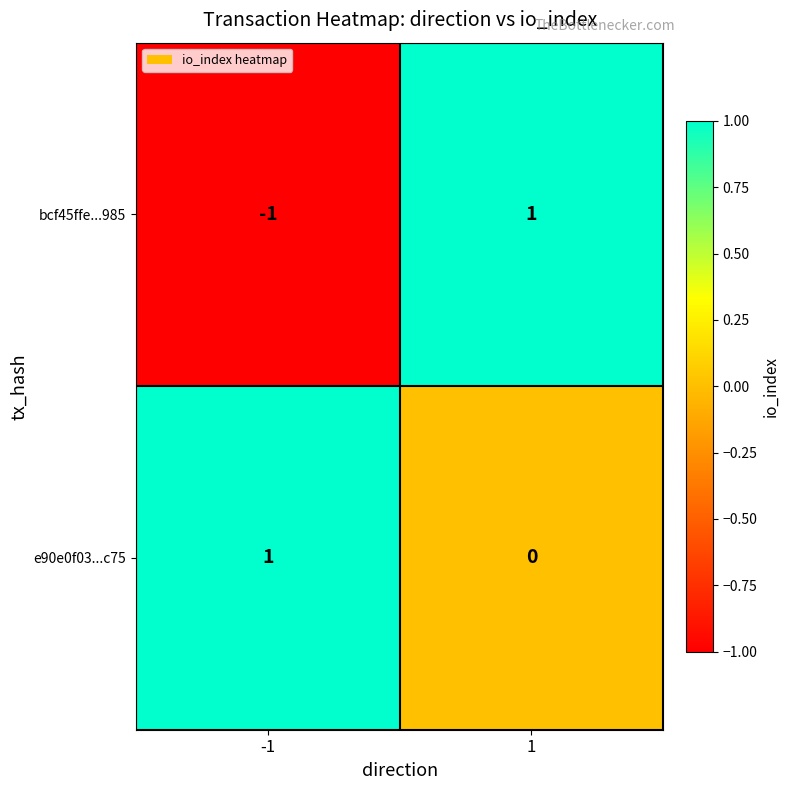

The value of e90e0f03...c75 at -1 is 1. True or false?

True